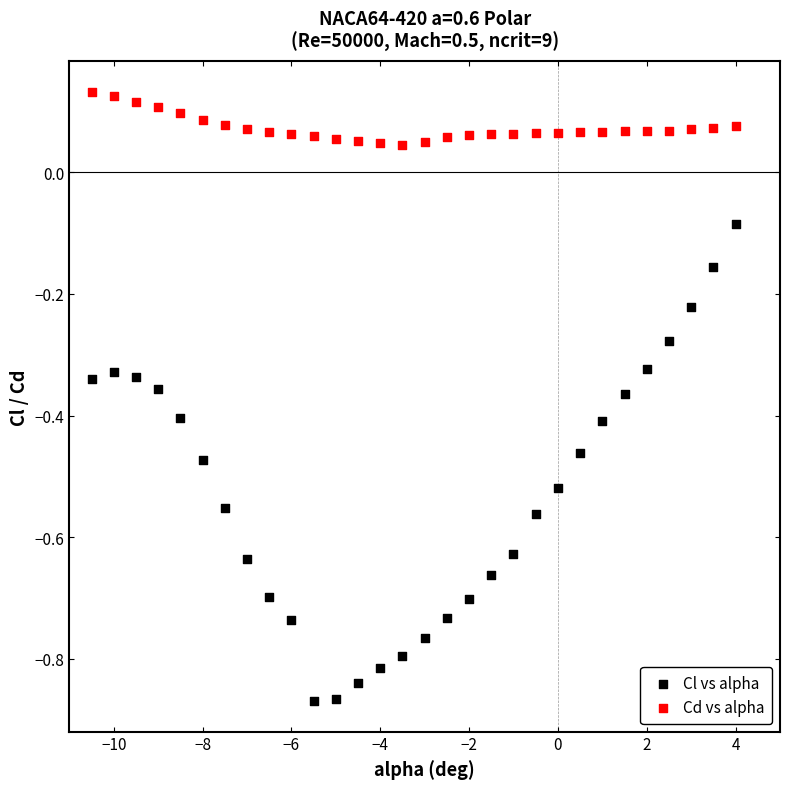

What are all the series names shown in the legend?

Cl vs alpha, Cd vs alpha